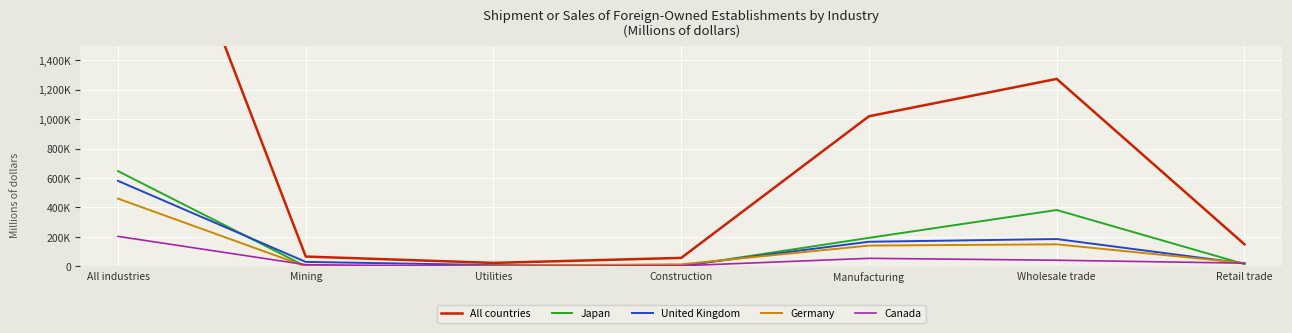

What is the sum of the All countries values at Construction and Utilities?

80988